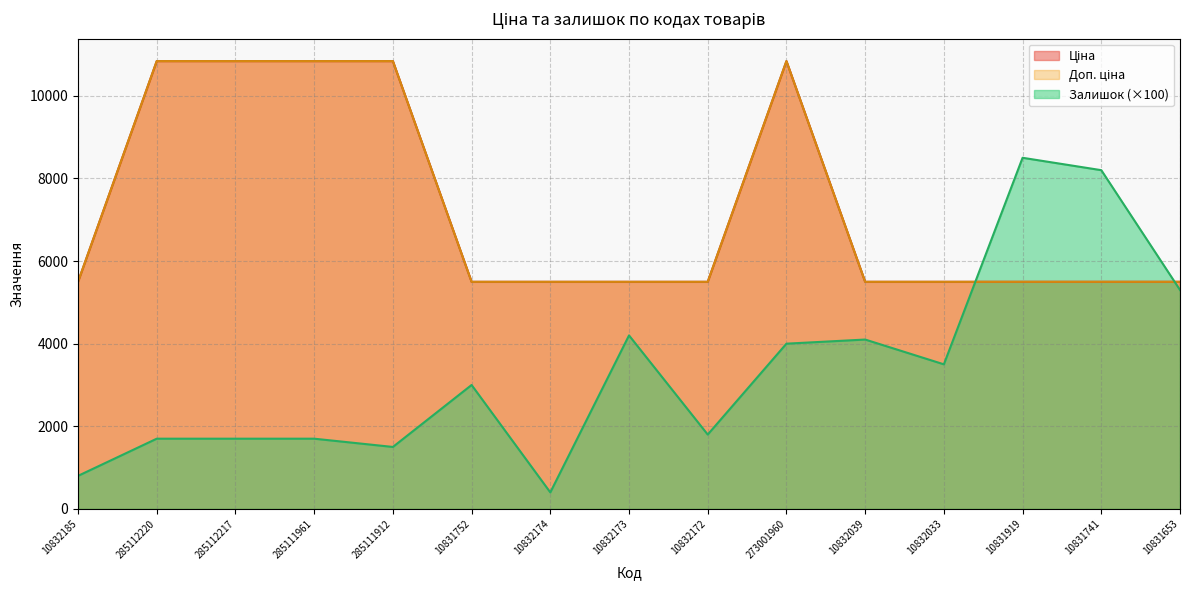

What is the difference between the highest and lowest values at 10831741?

2702.7